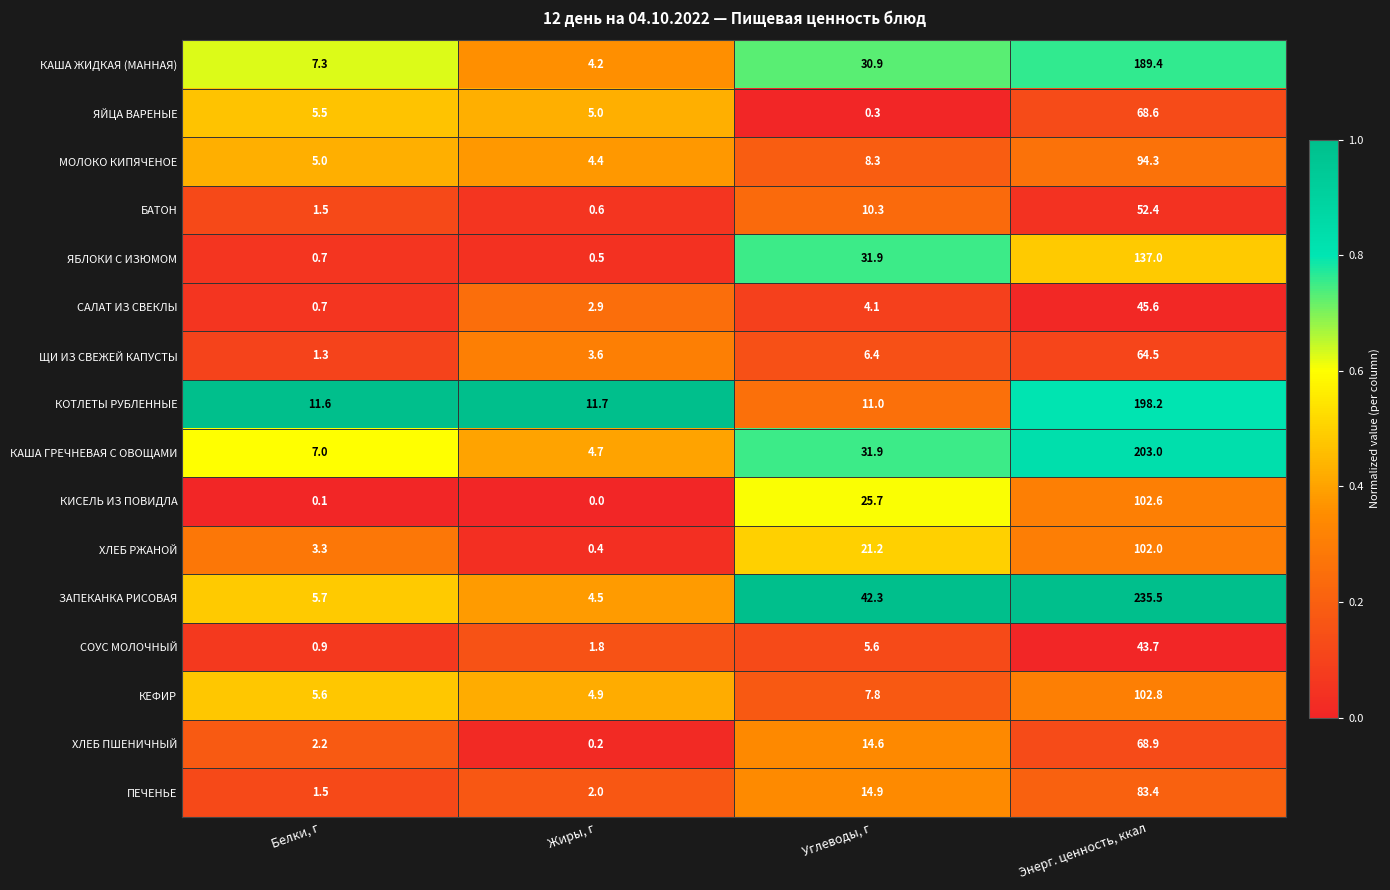

How many categories are shown in the chart?

4